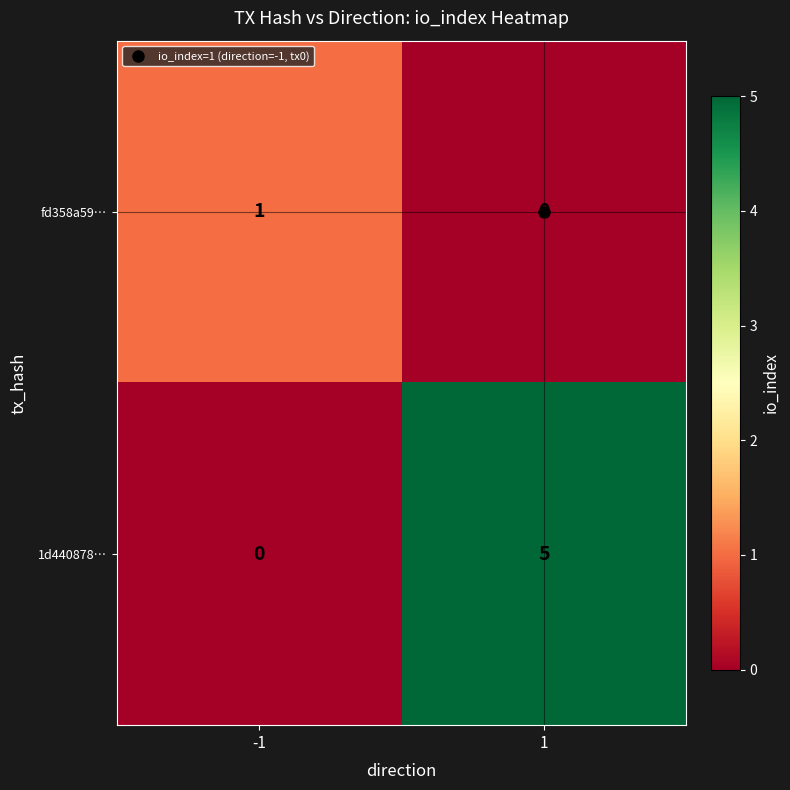

Between -1 and 1, which series saw the biggest shift?

1d440878…